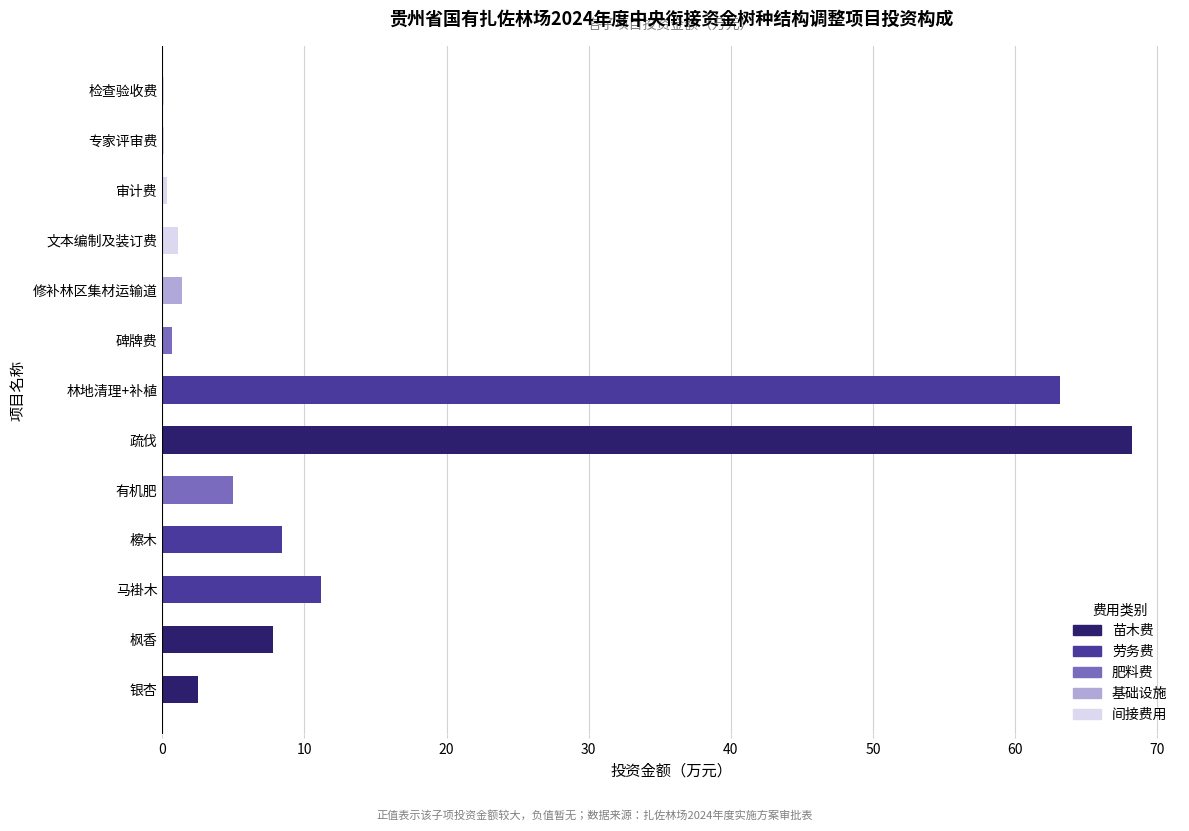

What is the change in value from 檫木 to 有机肥?

-3.5